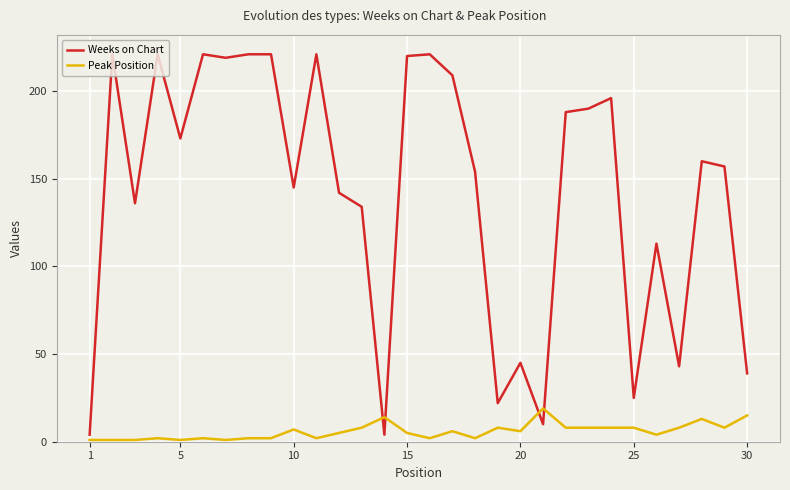

What is the greatest value displayed?

221